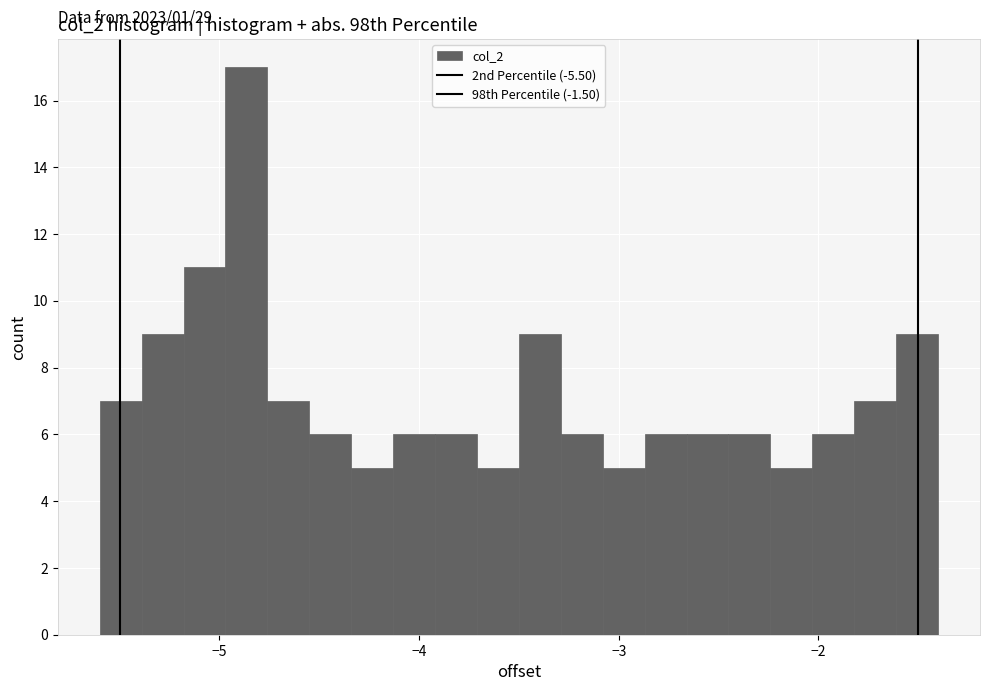

Around what value on the x-axis is the tallest bar? Give the approximate position of its centre, as read against the axis.

-4.9